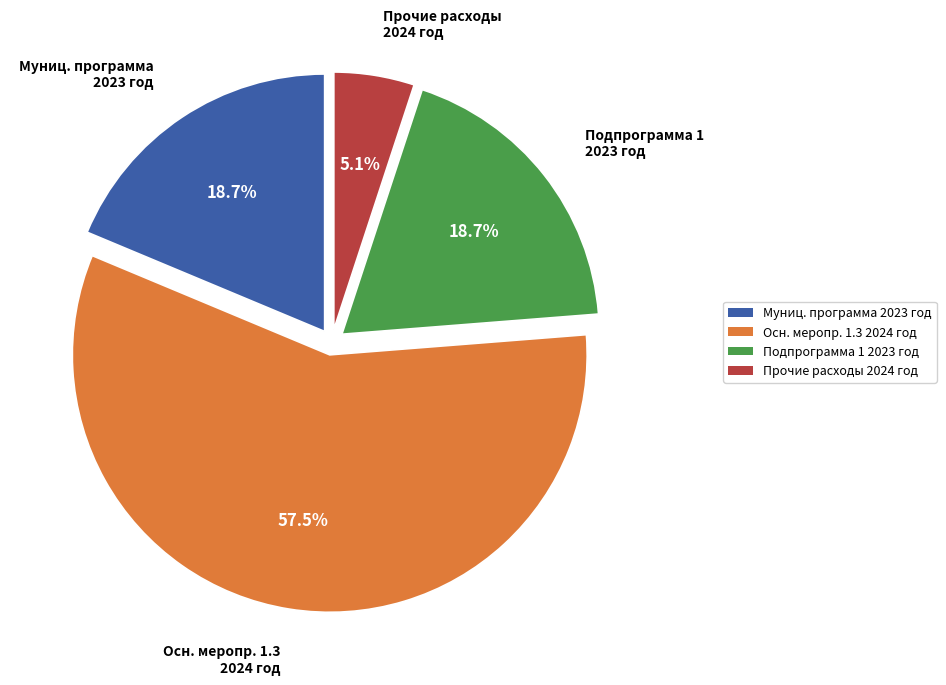

Count the number of slices in the pie.

4